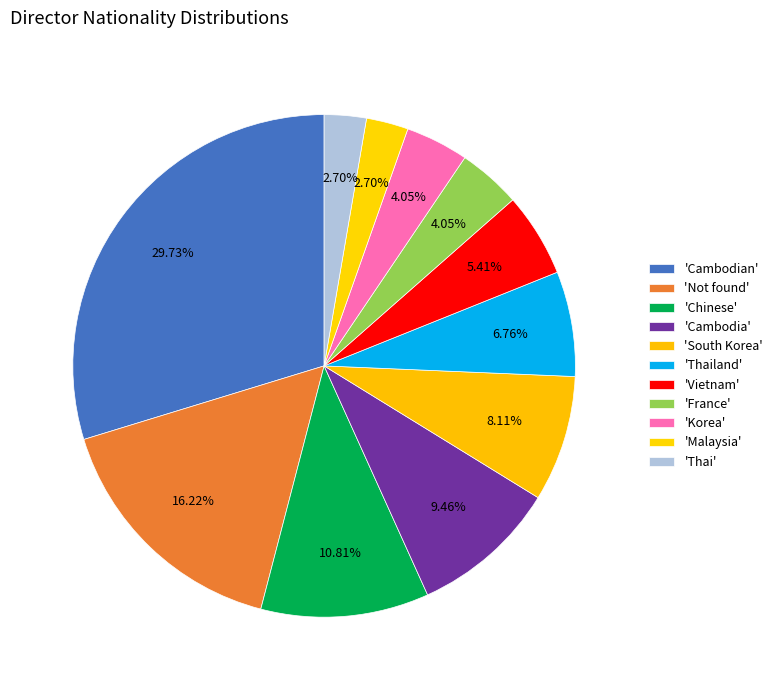

Count the number of slices in the pie.

11